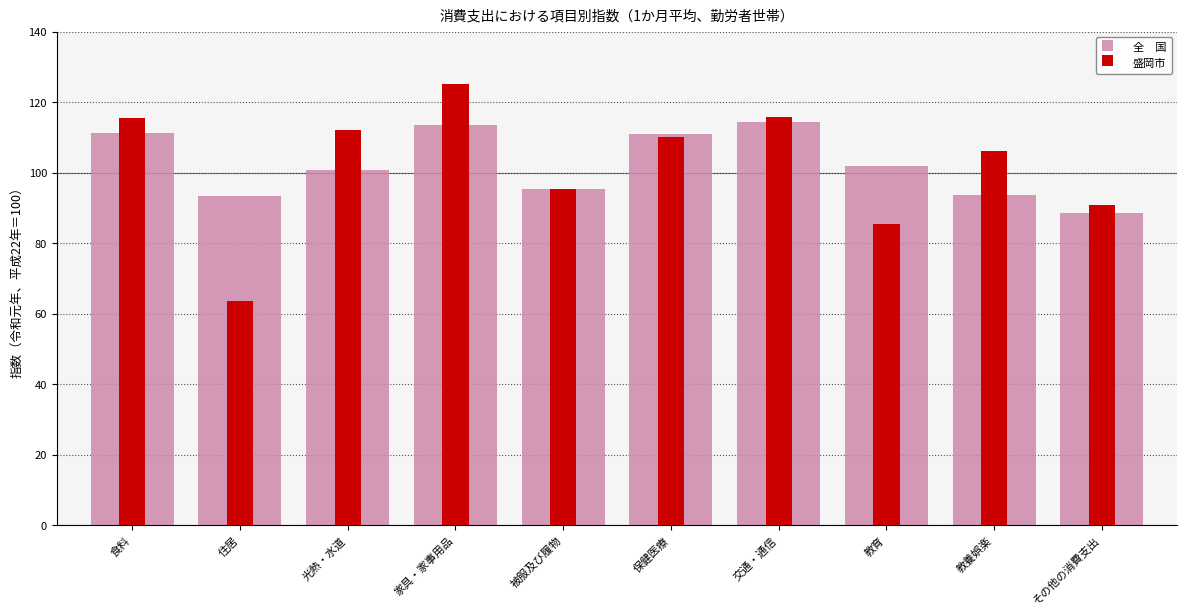

How many values in the 全　国 series are below 101?

5